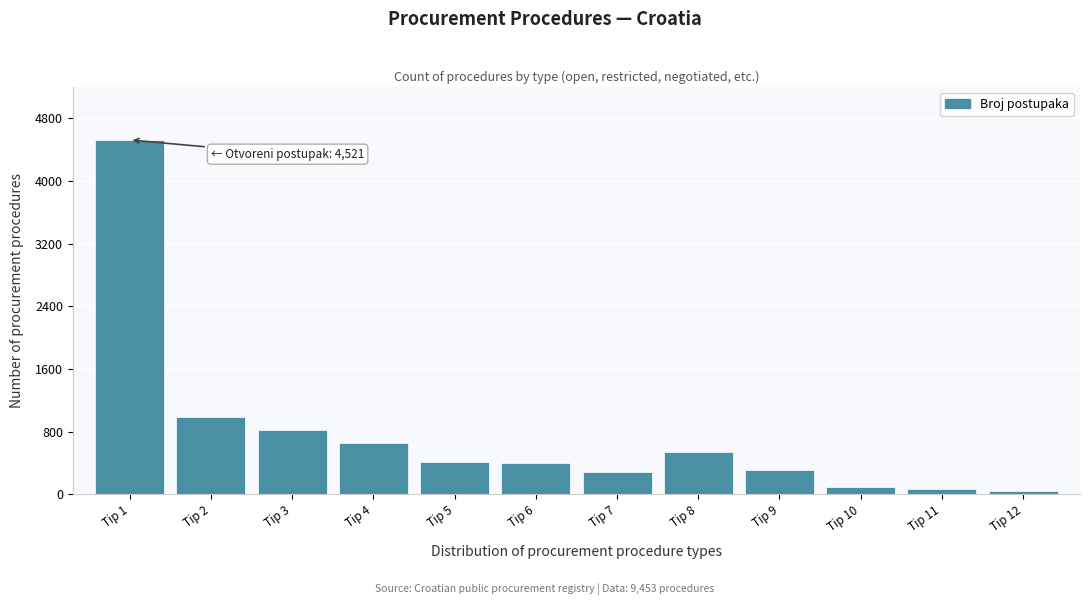

What is the difference between the maximum and second lowest values?

4454